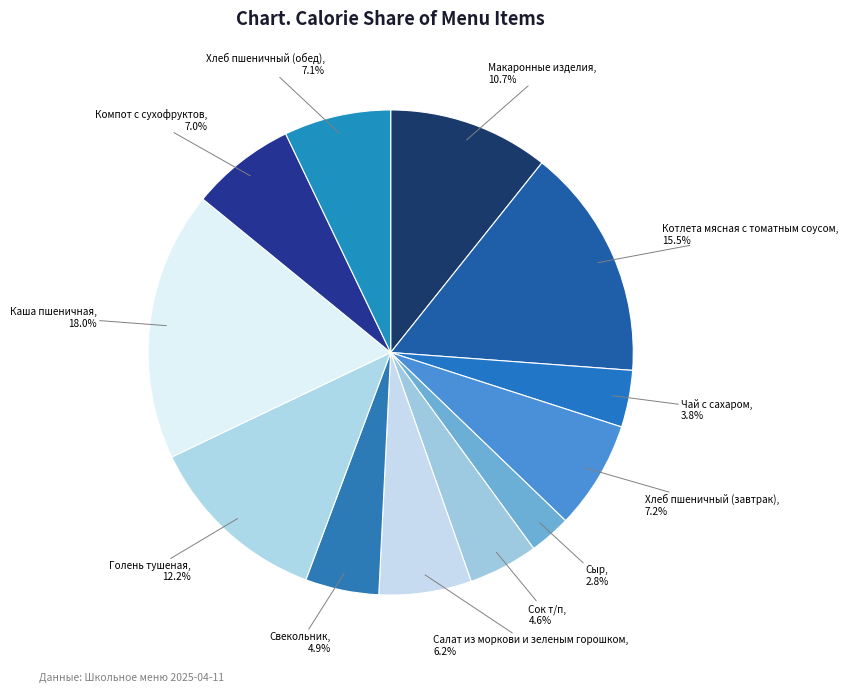

Which category has the biggest portion of the pie?

Каша пшеничная